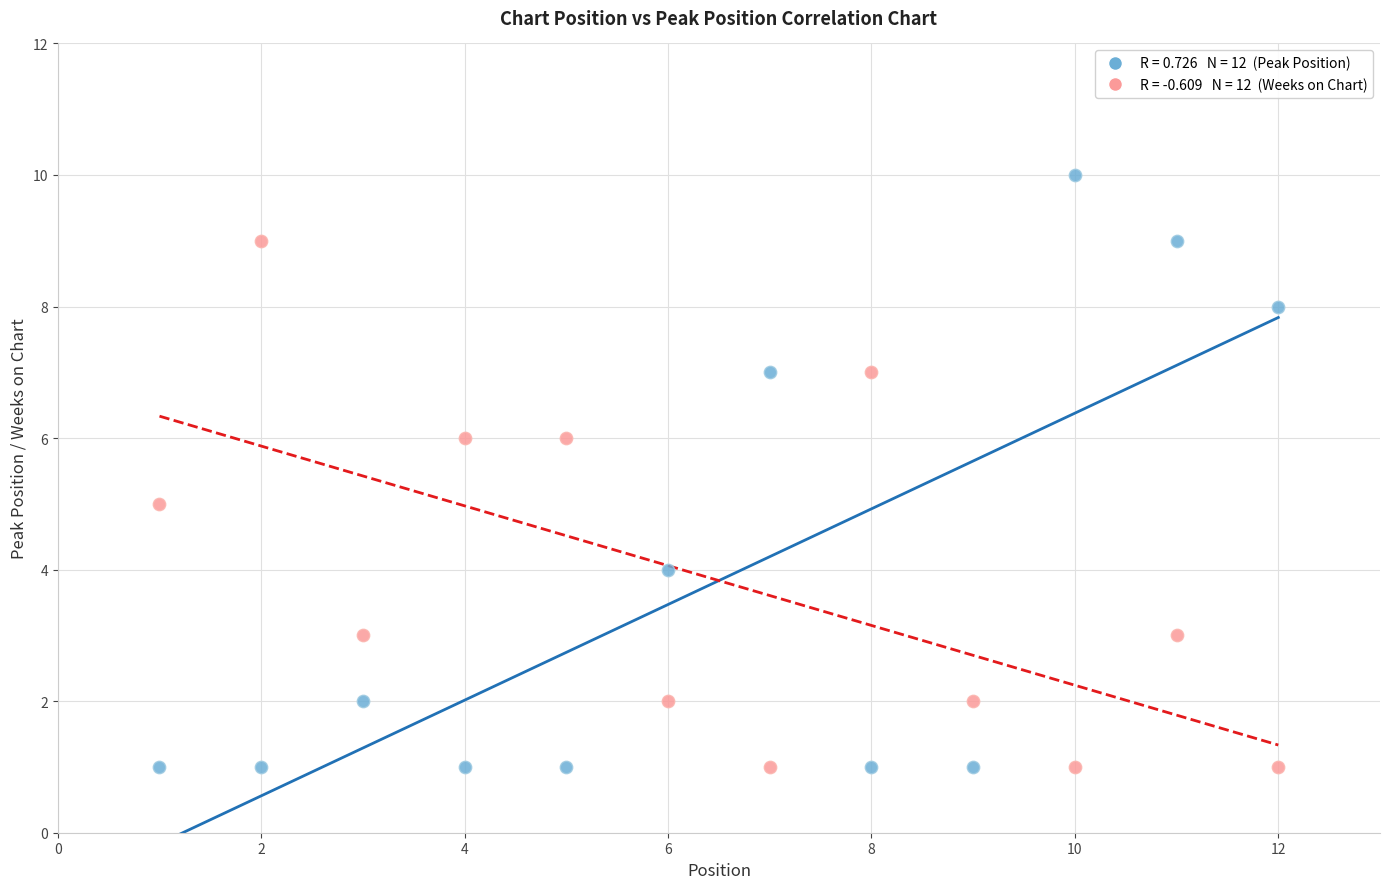

Across all data points, what is the range of Y values (max minus min)?

9